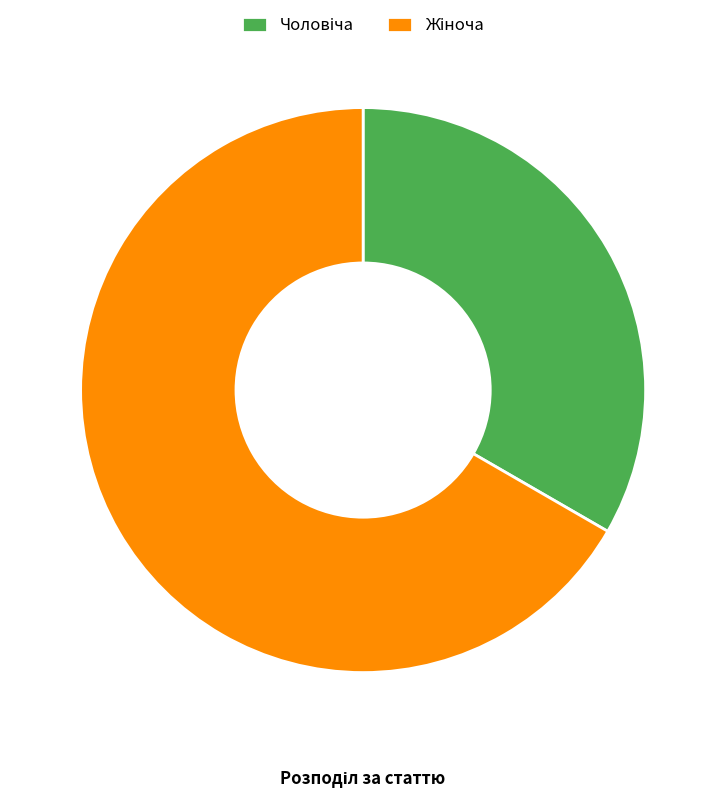

Count the number of slices in the pie.

2